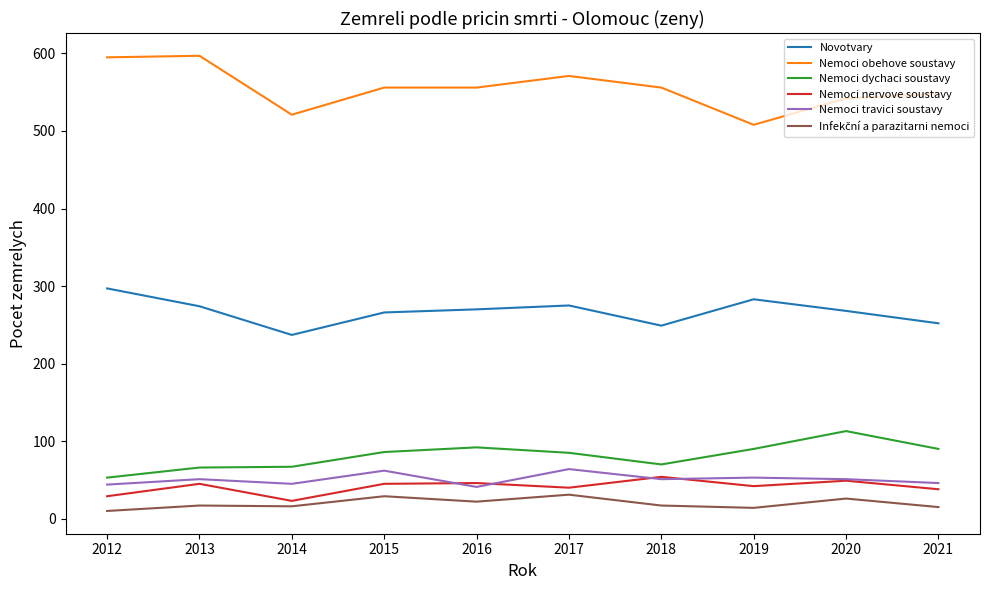

True or false: Nemoci obehove soustavy and Nemoci travici soustavy cross at least once.

False